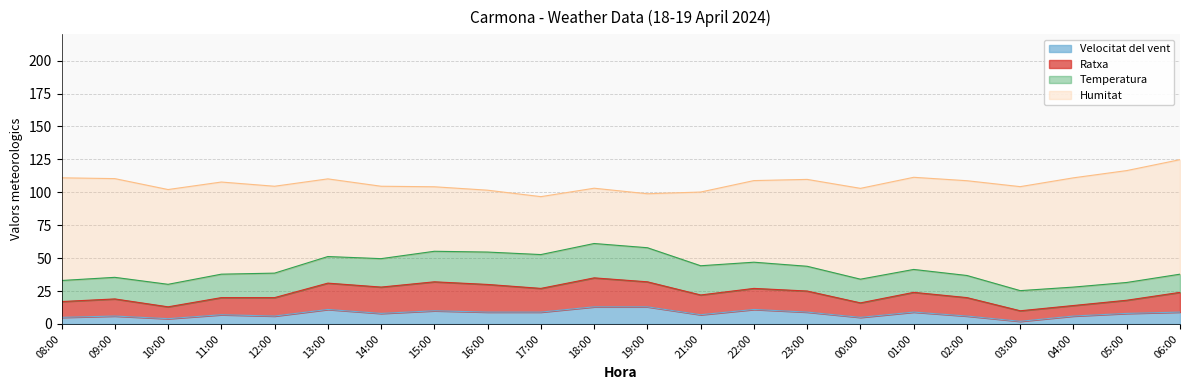

How many data points in Ratxa are less than 15?

10